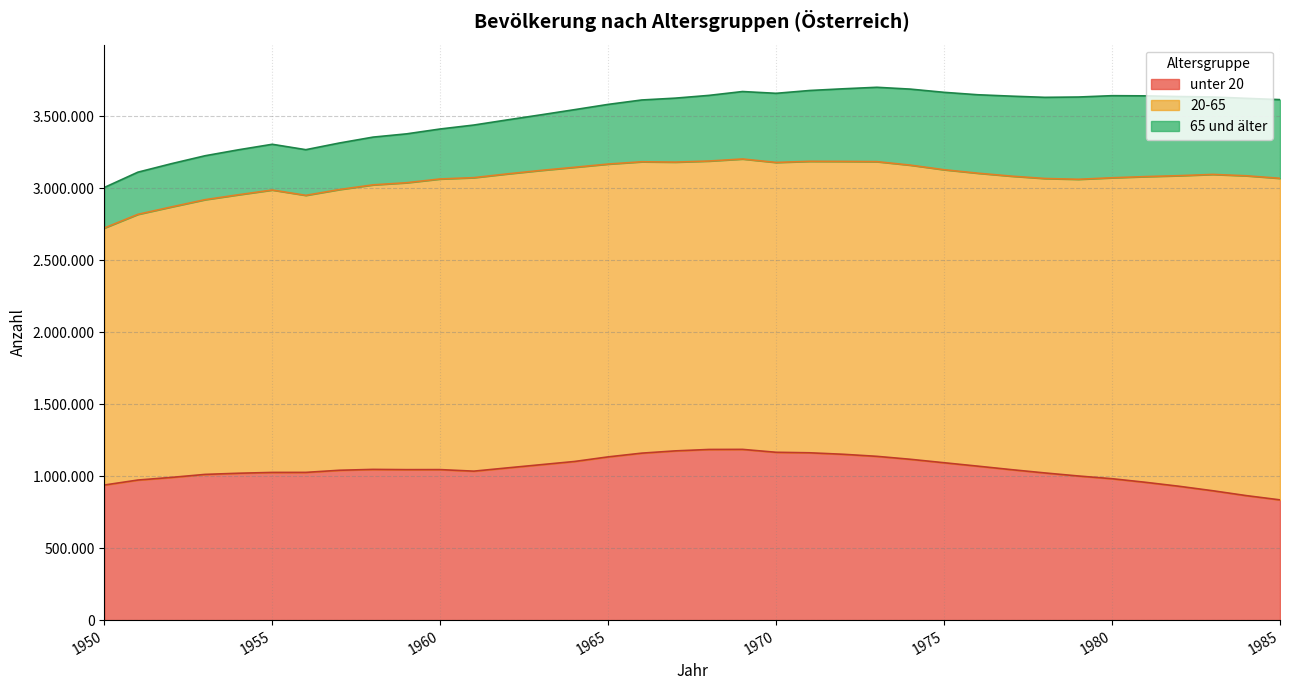

What are all the series names shown in the legend?

unter 20, 20-65, 65 und älter